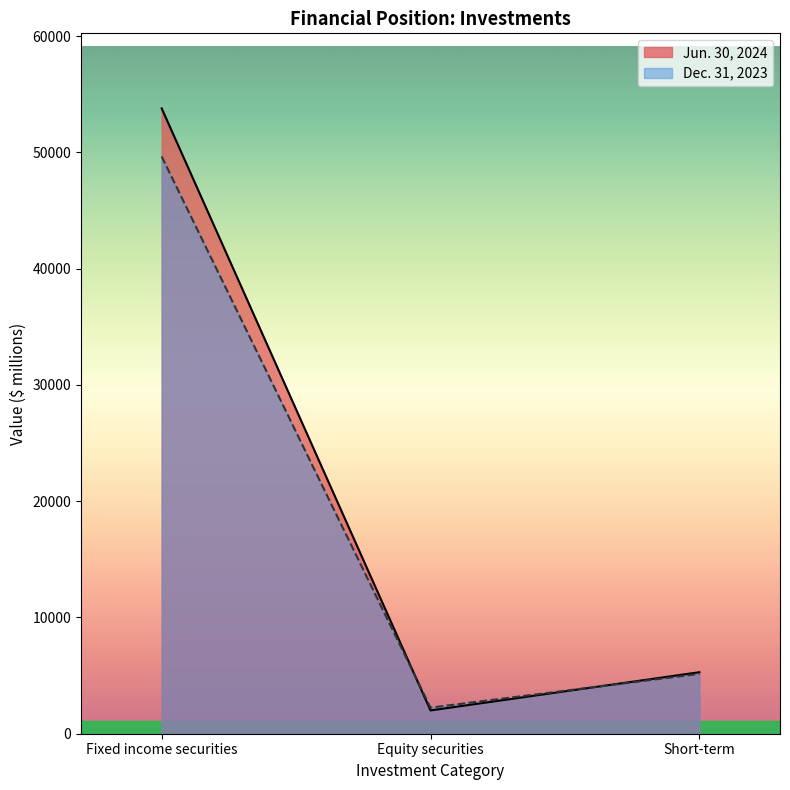

What is the sum of the Dec. 31, 2023 values at Fixed income securities and Short-term?

54794